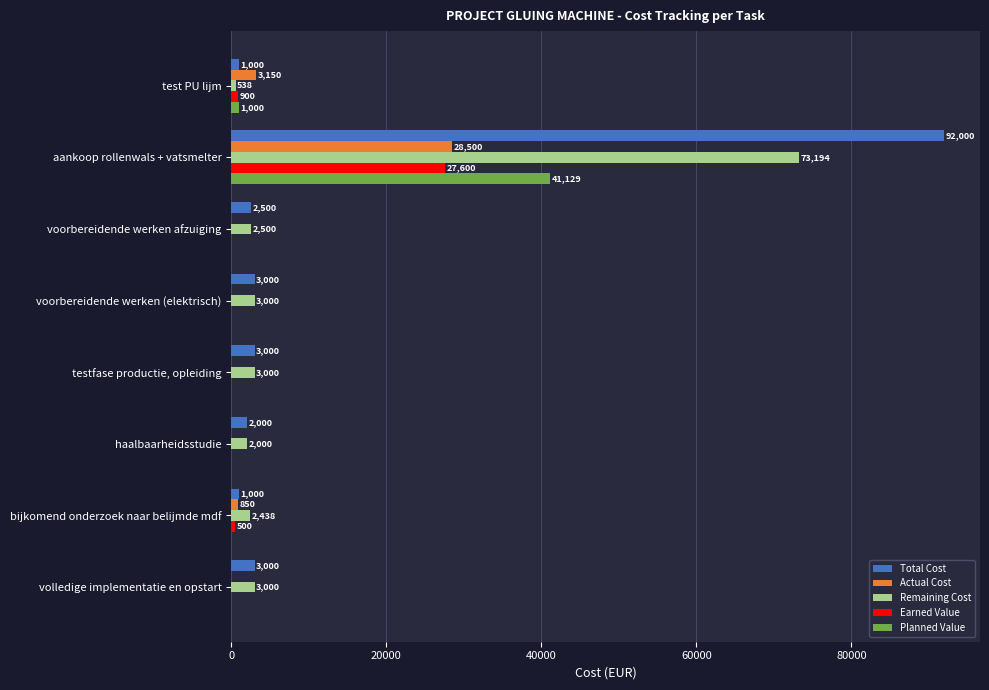

Is the value of Remaining Cost at bijkomend onderzoek naar belijmde mdf greater than the value of Earned Value at testfase productie, opleiding?

Yes